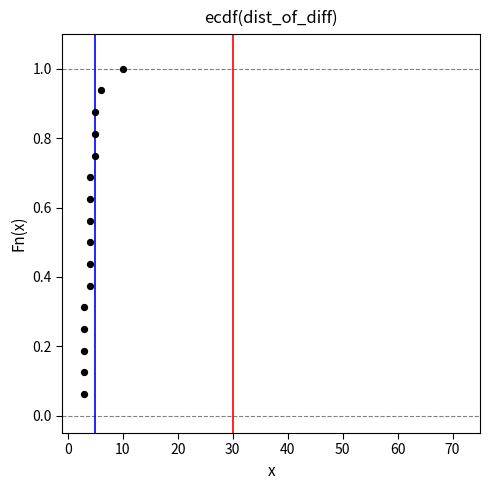

What is the range of X values (max minus min)?

7.0